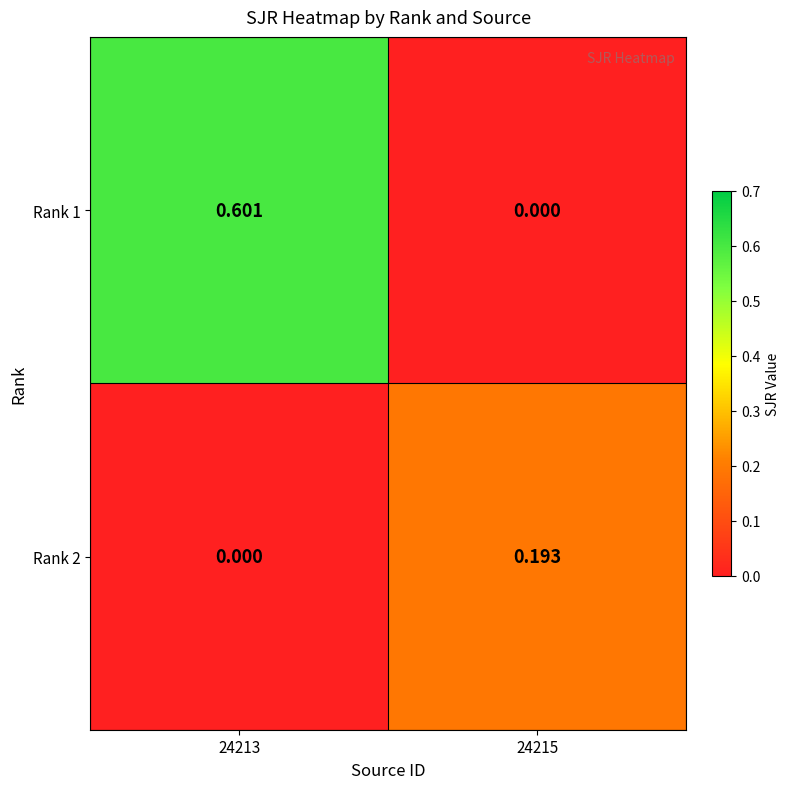

Is the value of Rank 1 at 24213 greater than the value of Rank 2 at 24215?

Yes